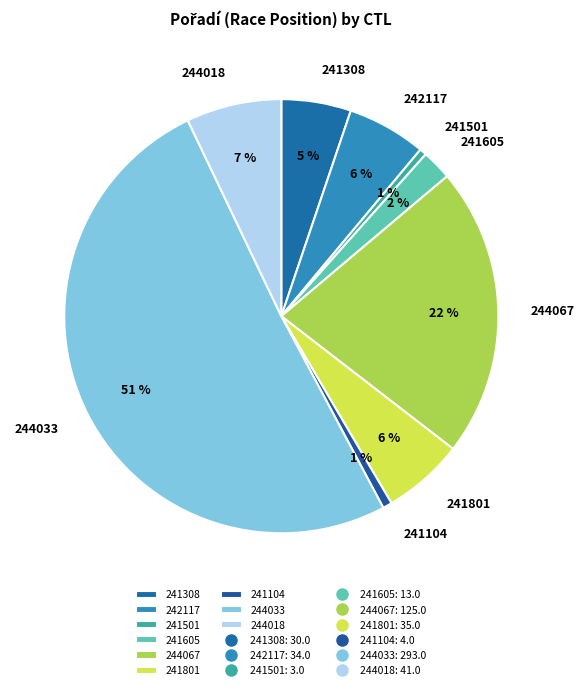

Which category has the biggest portion of the pie?

244033